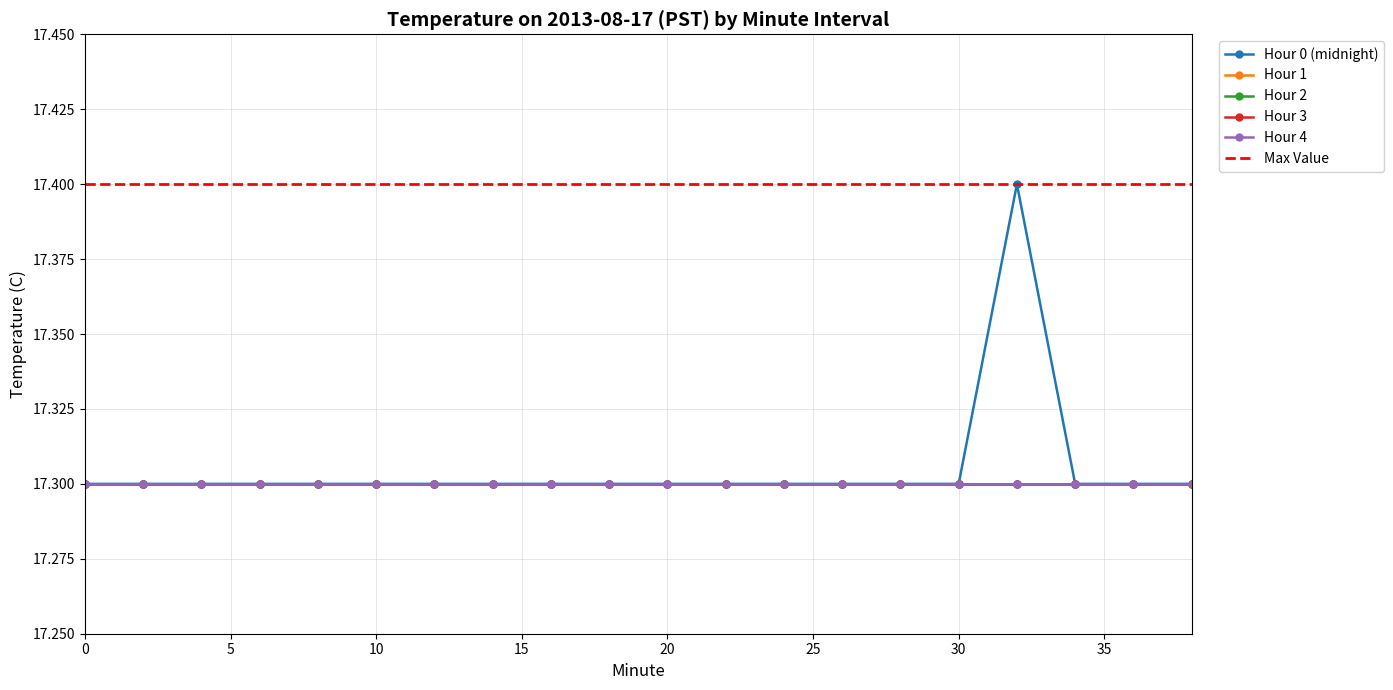

At which category is the sum across all series the highest?

32